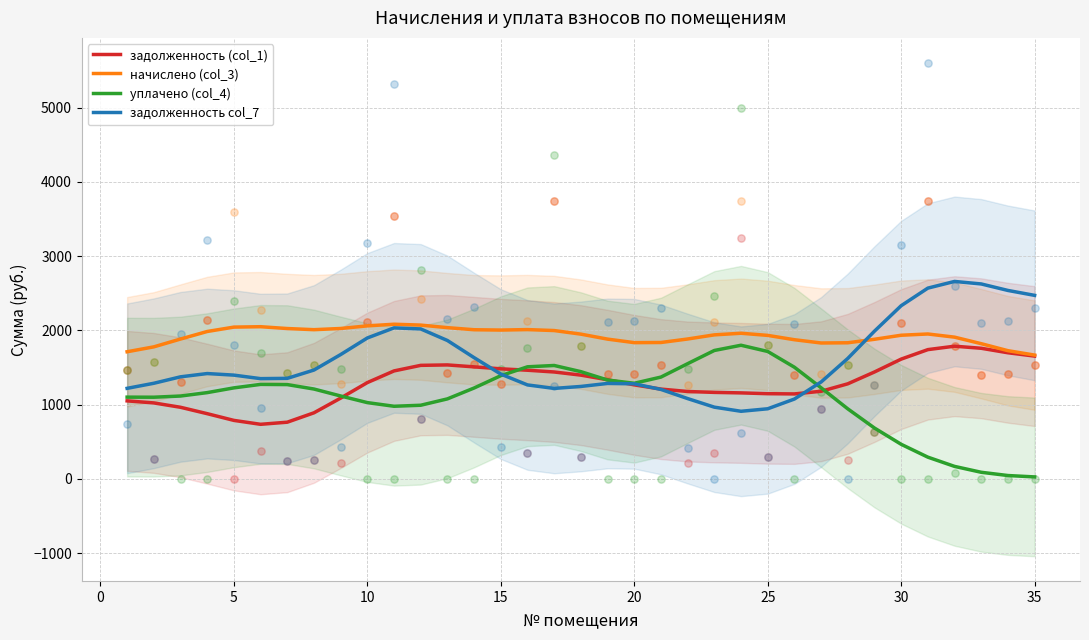

Which series has the widest spread of Y values?

уплачено (col_4)